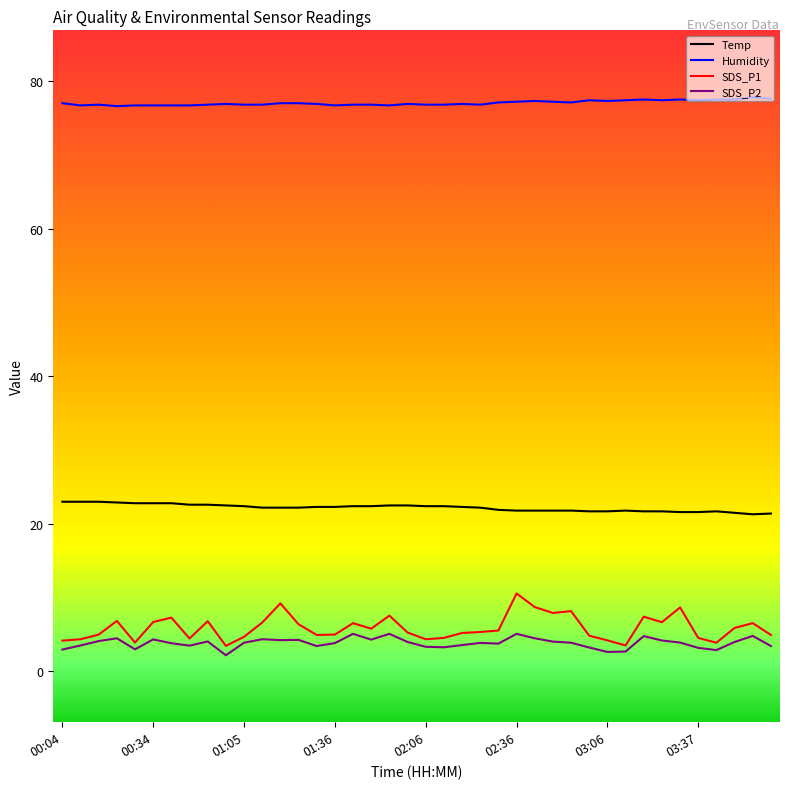

True or false: SDS_P2 and SDS_P1 cross at least once.

False